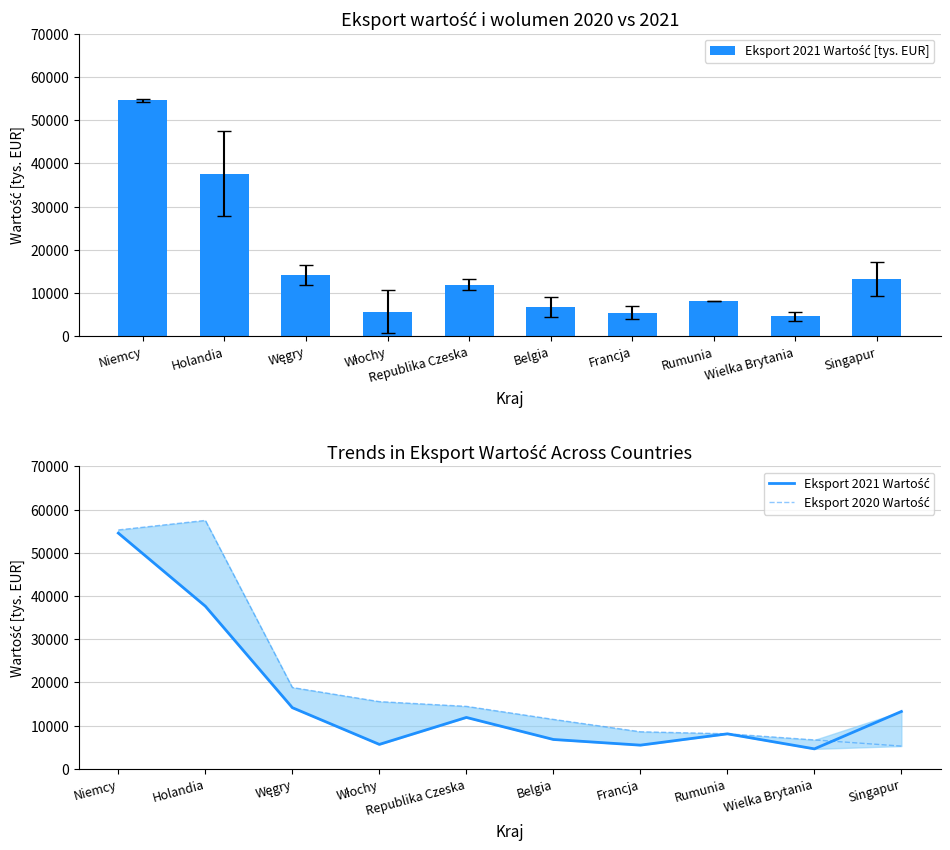

At which category does the chart reach its peak across all series?

Holandia